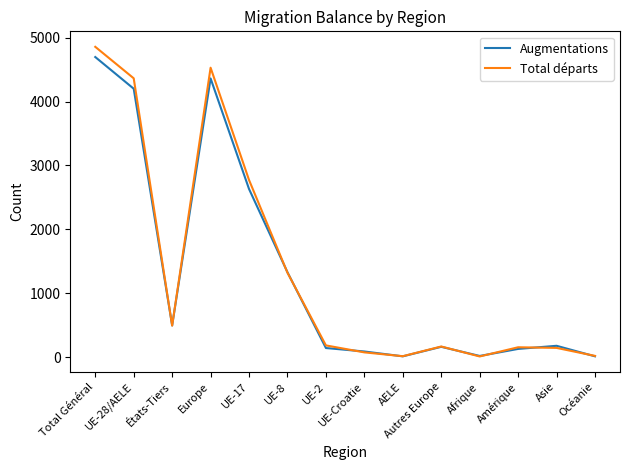

True or false: Total départs has a value of 4365 at UE-28/AELE.

True